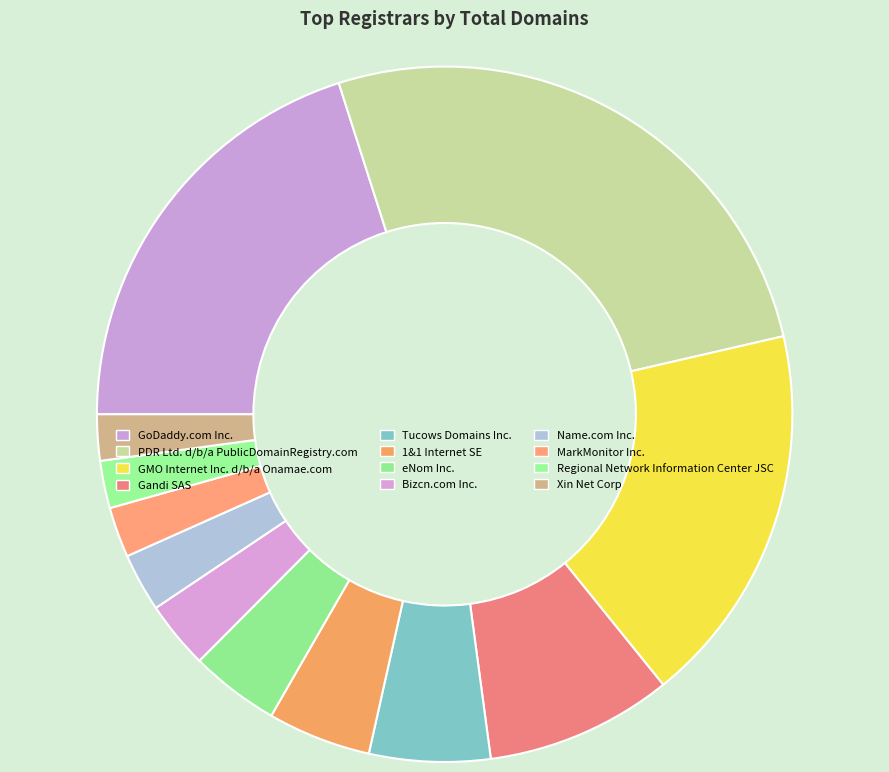

Is there a majority slice in this chart?

No